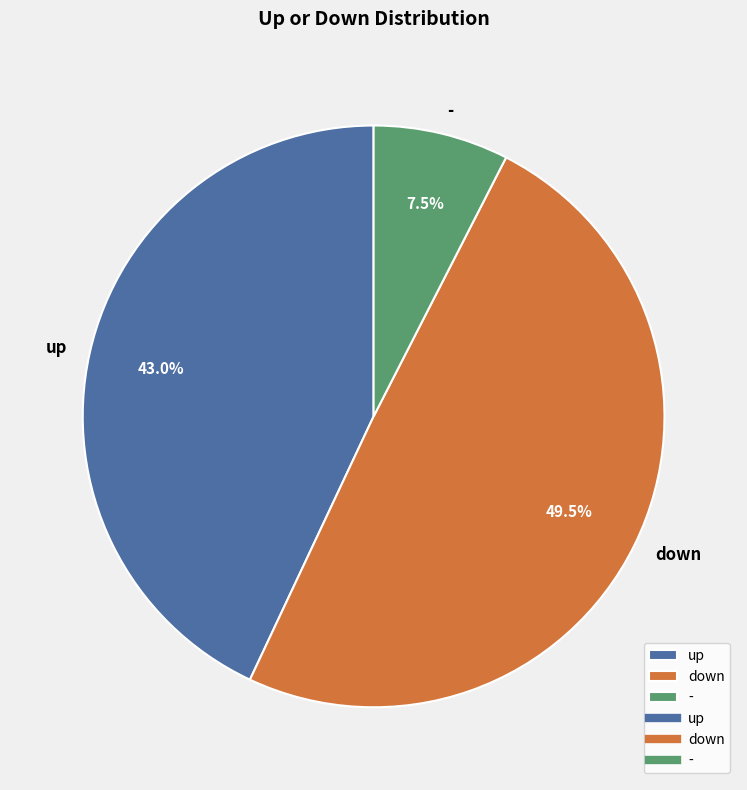

To the nearest percent, what is the average slice percentage?

33%